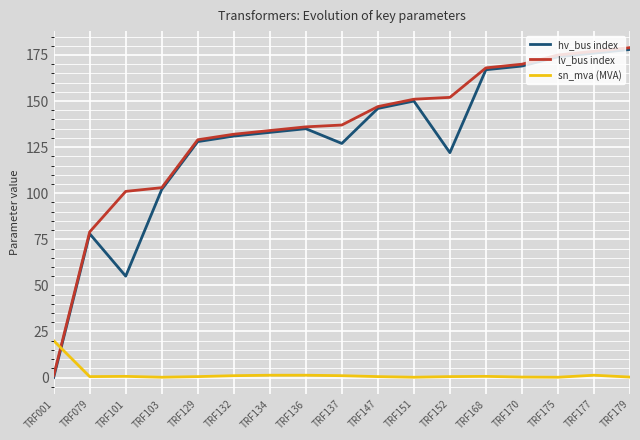

The value of lv_bus index at TRF136 is 136.0. True or false?

True